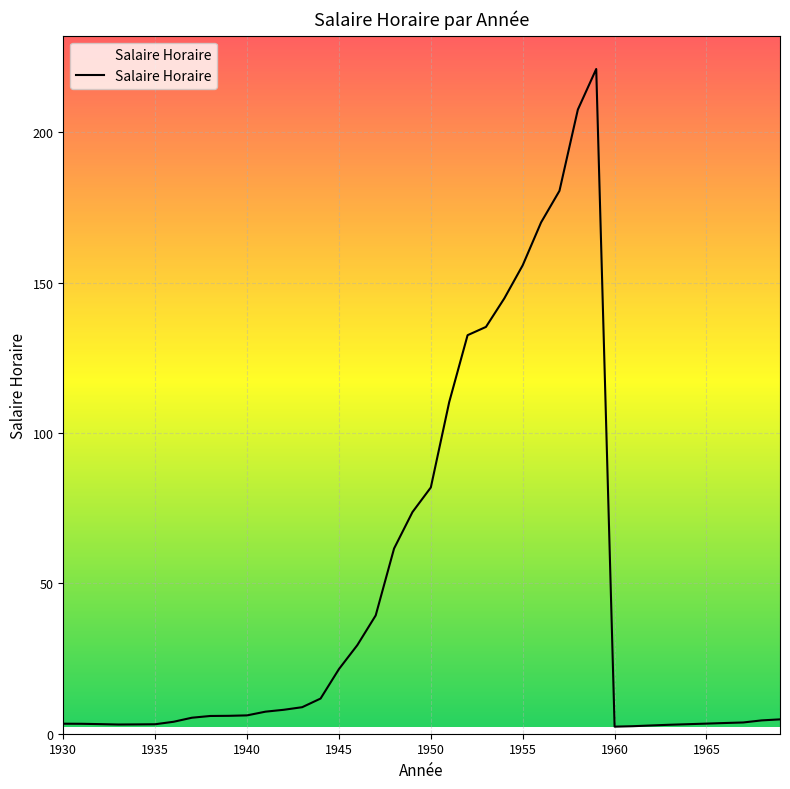

How many lines are shown in the chart?

1